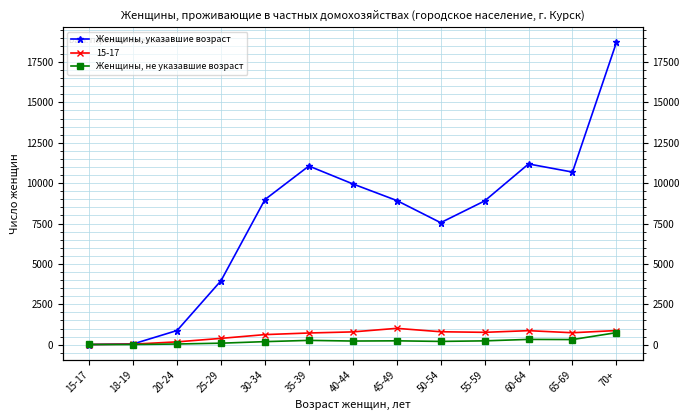

What is the difference between the highest and lowest values at 50-54?

7350